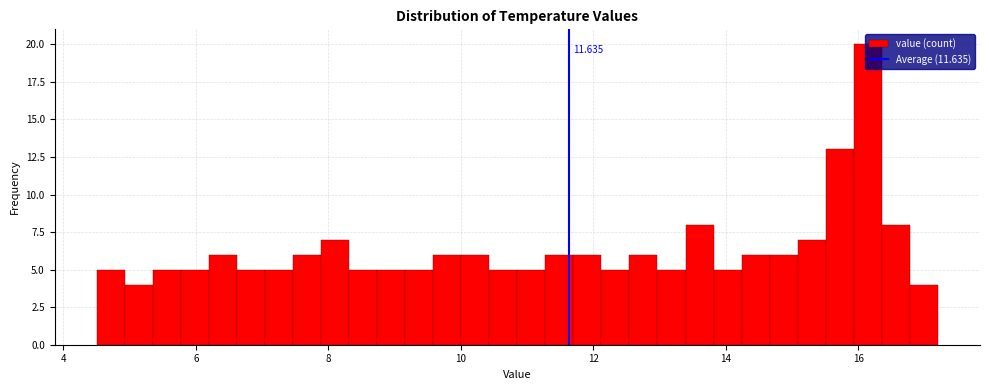

Read against the x-axis, roughly where is the centre of the tallest bar?

16.2